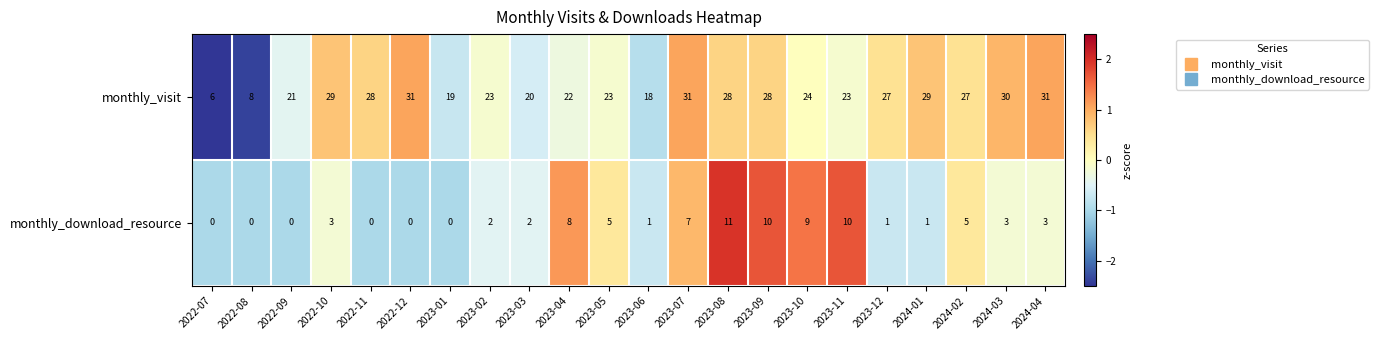

Read the monthly_visit value at 2023-11, to the nearest 5.

25